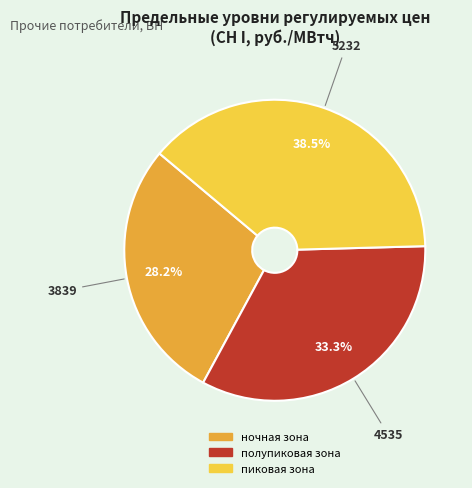

Count the number of slices in the pie.

3